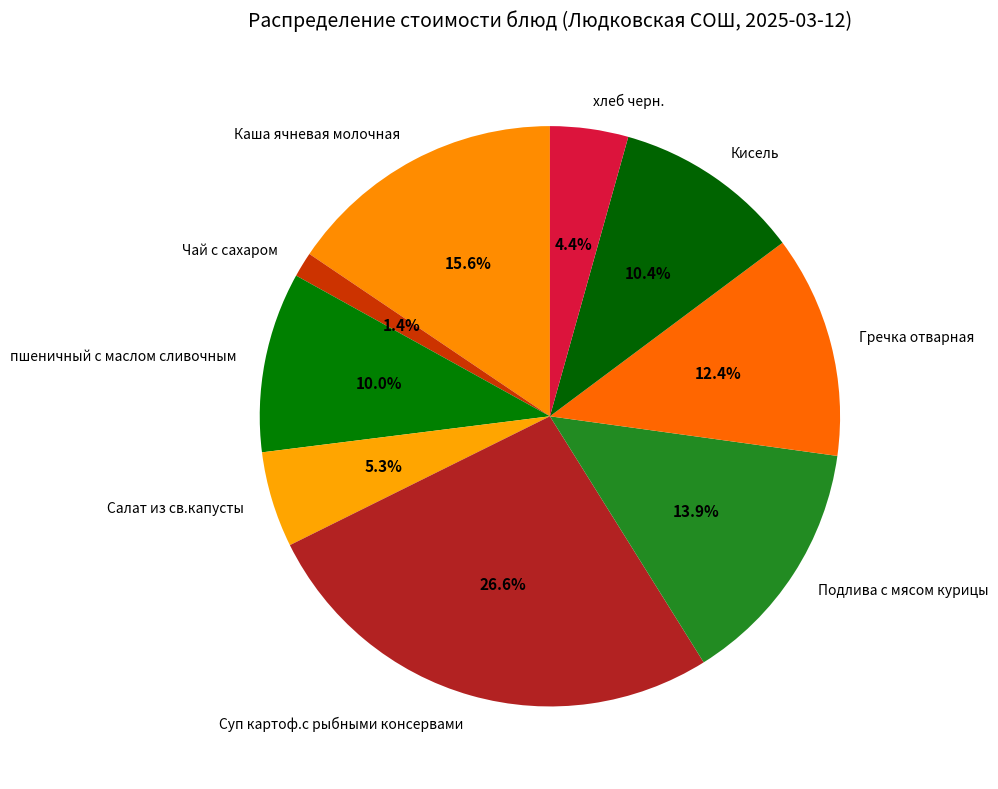

To the nearest percent, what is the difference between the largest and smallest slice percentages?

25%